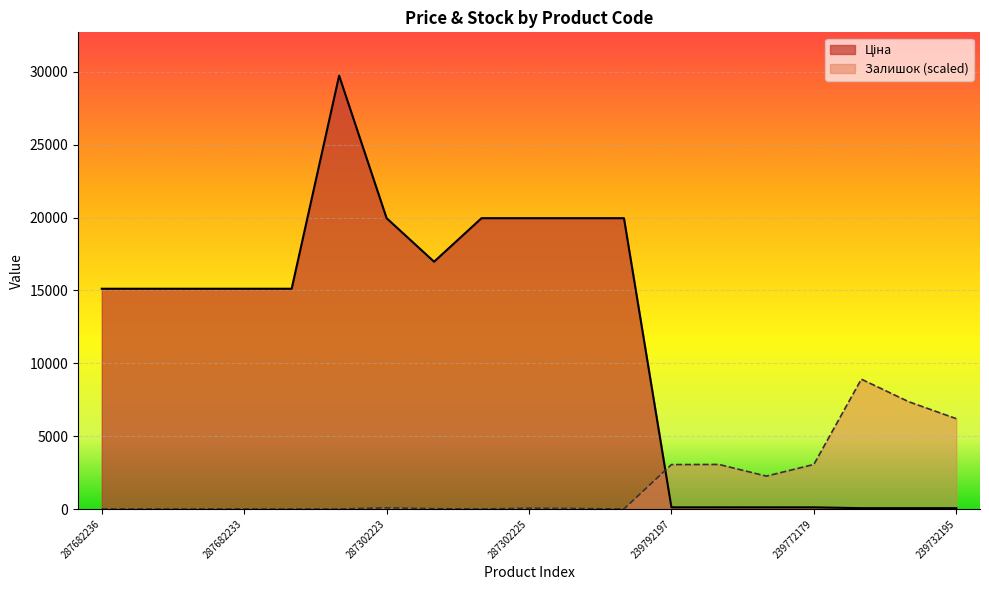

How many data points in Ціна are less than 15120?

7